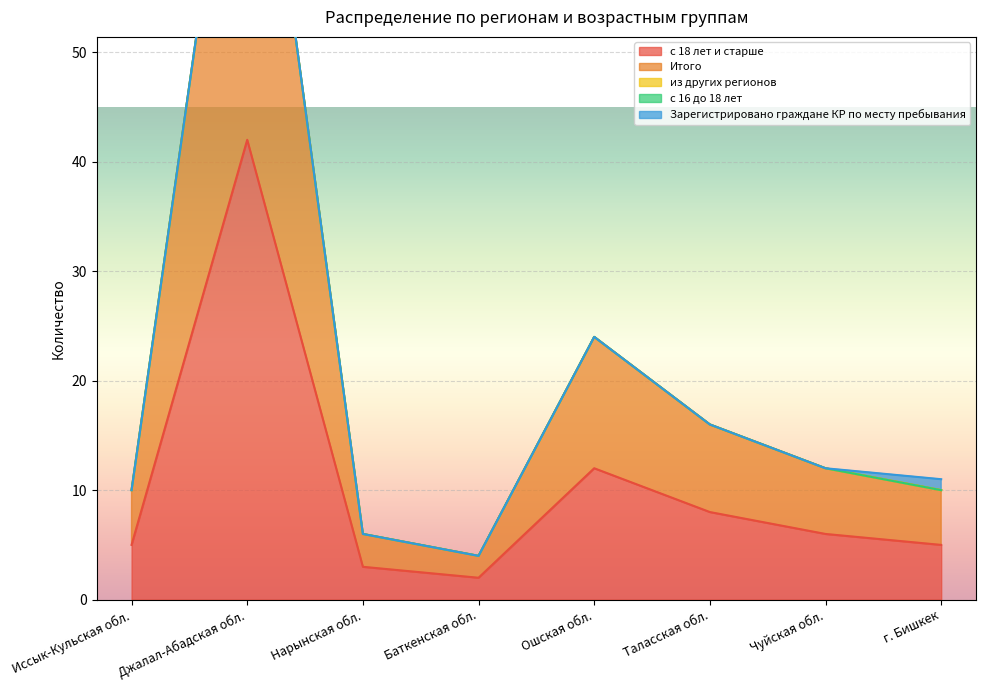

What are all the series names shown in the legend?

с 18 лет и старше, Итого, из других регионов, с 16 до 18 лет, Зарегистрировано граждане КР по месту пребывания